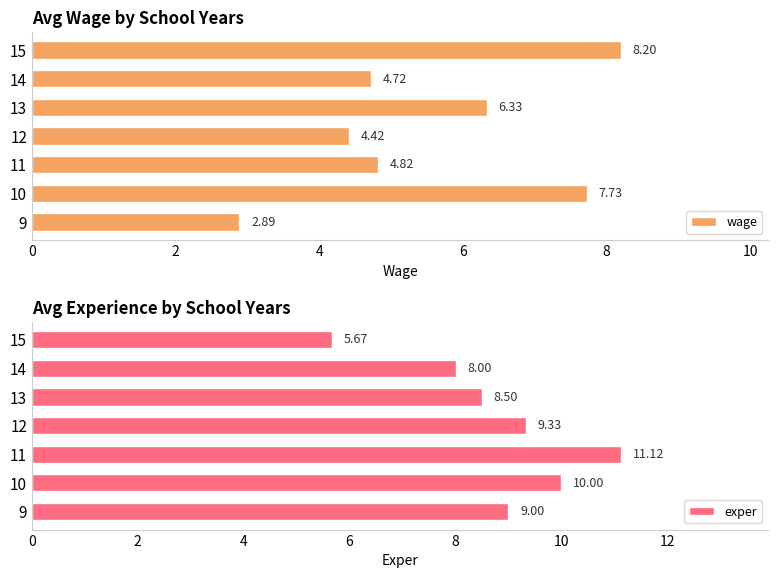

Reading left to right, extract all data points from this chart.

wage: 2.9	7.7	4.8	4.4	6.3	4.7	8.2
exper: 9.0	10.0	11.1	9.3	8.5	8.0	5.7